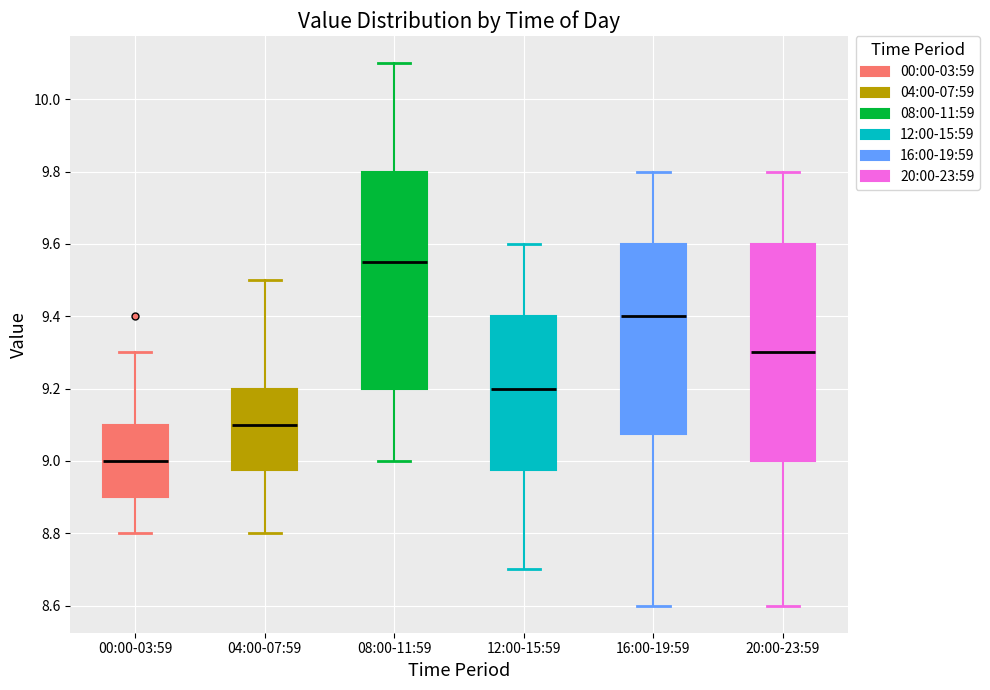

Reading left to right, transcribe this box plot: for each box, give where its median line is, the range the box spans, and where its two whiskers end, as read against the y-axis. The values are not printed on the chart, so give them approximately, as read against the axis.

00:00-03:59: median 9.00, box 8.90 to 9.10, whiskers 8.80 to 9.30
04:00-07:59: median 9.10, box 8.98 to 9.20, whiskers 8.80 to 9.50
08:00-11:59: median 9.56, box 9.20 to 9.80, whiskers 9.00 to 10.10
12:00-15:59: median 9.20, box 8.98 to 9.40, whiskers 8.70 to 9.60
16:00-19:59: median 9.40, box 9.08 to 9.60, whiskers 8.60 to 9.80
20:00-23:59: median 9.30, box 9.00 to 9.60, whiskers 8.60 to 9.80